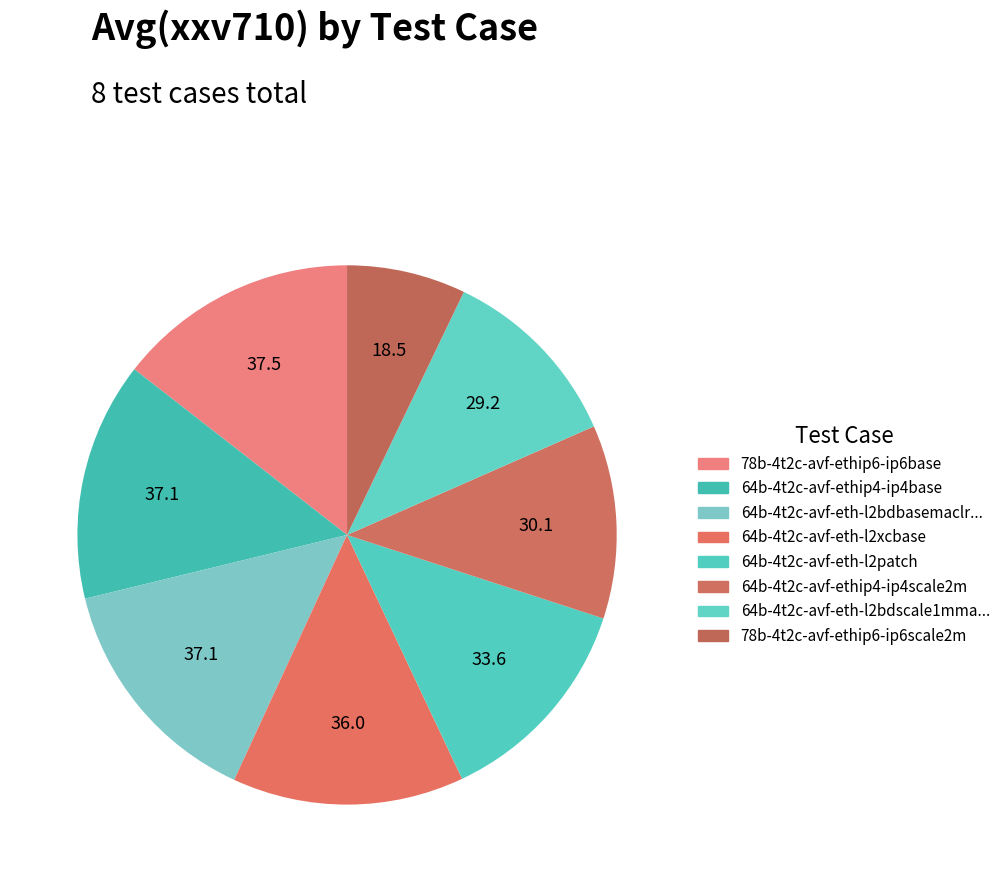

How many slices are in this pie chart?

8